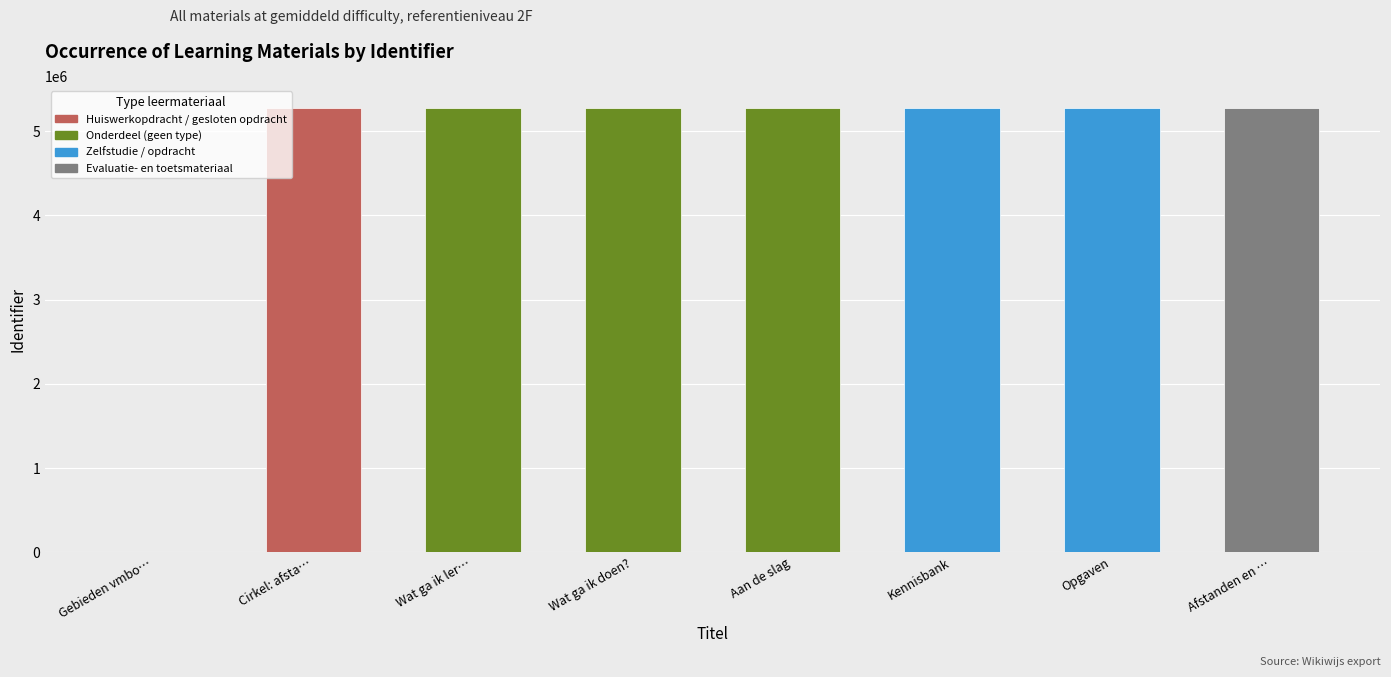

The value at Kennisbank is 5273406. True or false?

True